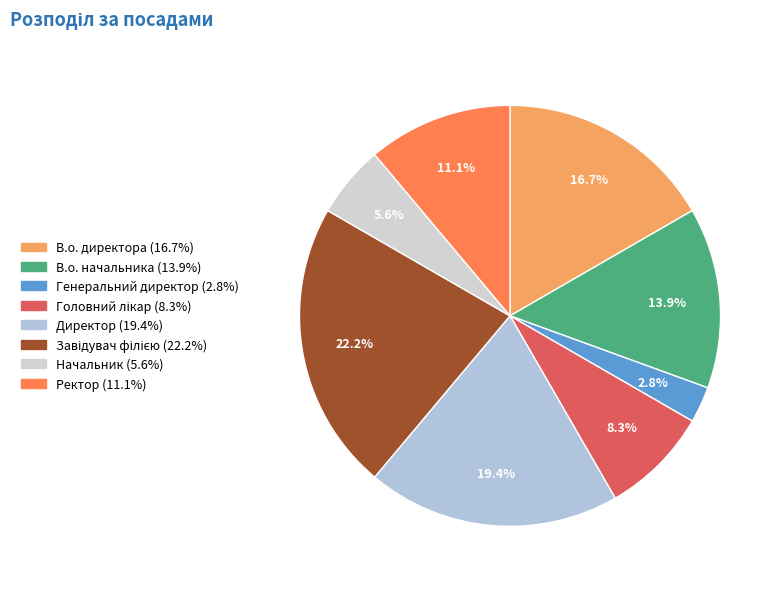

To the nearest percent, what is the average slice percentage?

12%